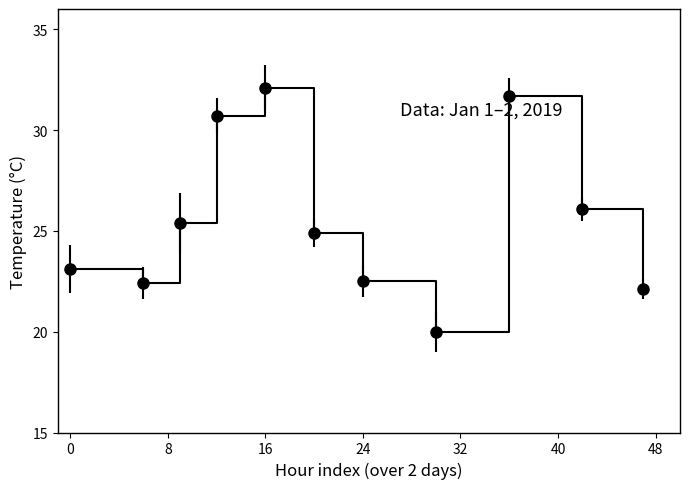

How many lines are shown in the chart?

1